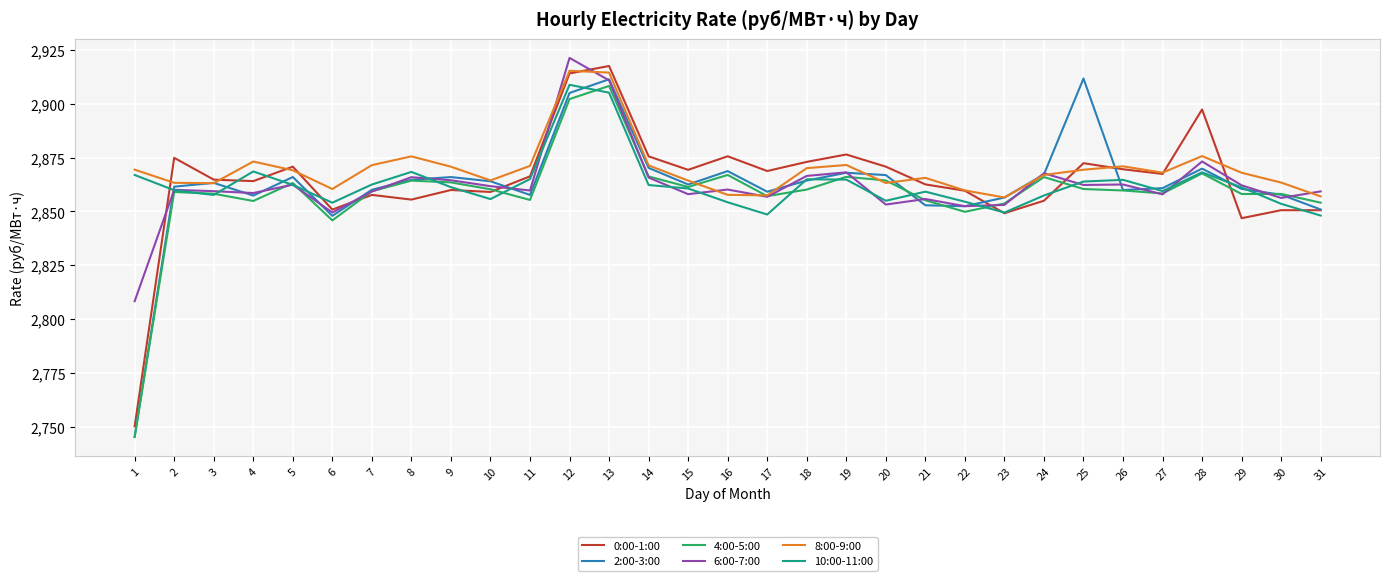

The value of 4:00-5:00 at 5 is 4493.6. True or false?

False